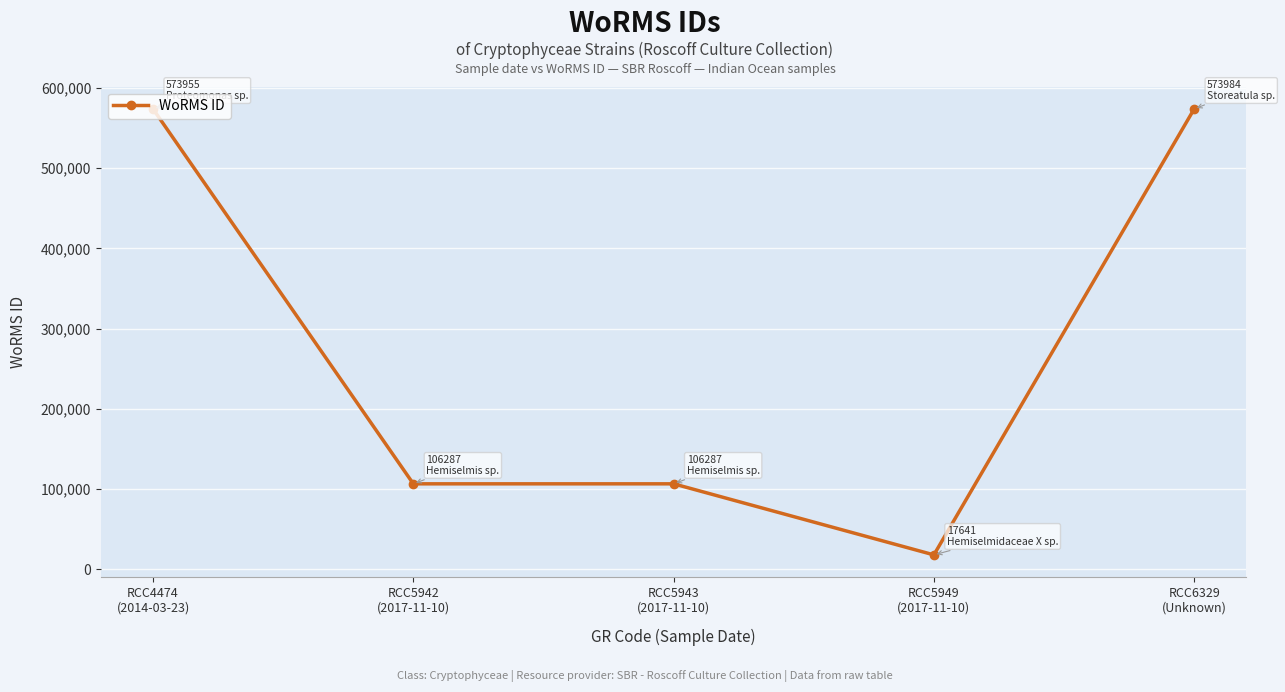

True or false: there are more than 2 points higher than both neighbors.

False